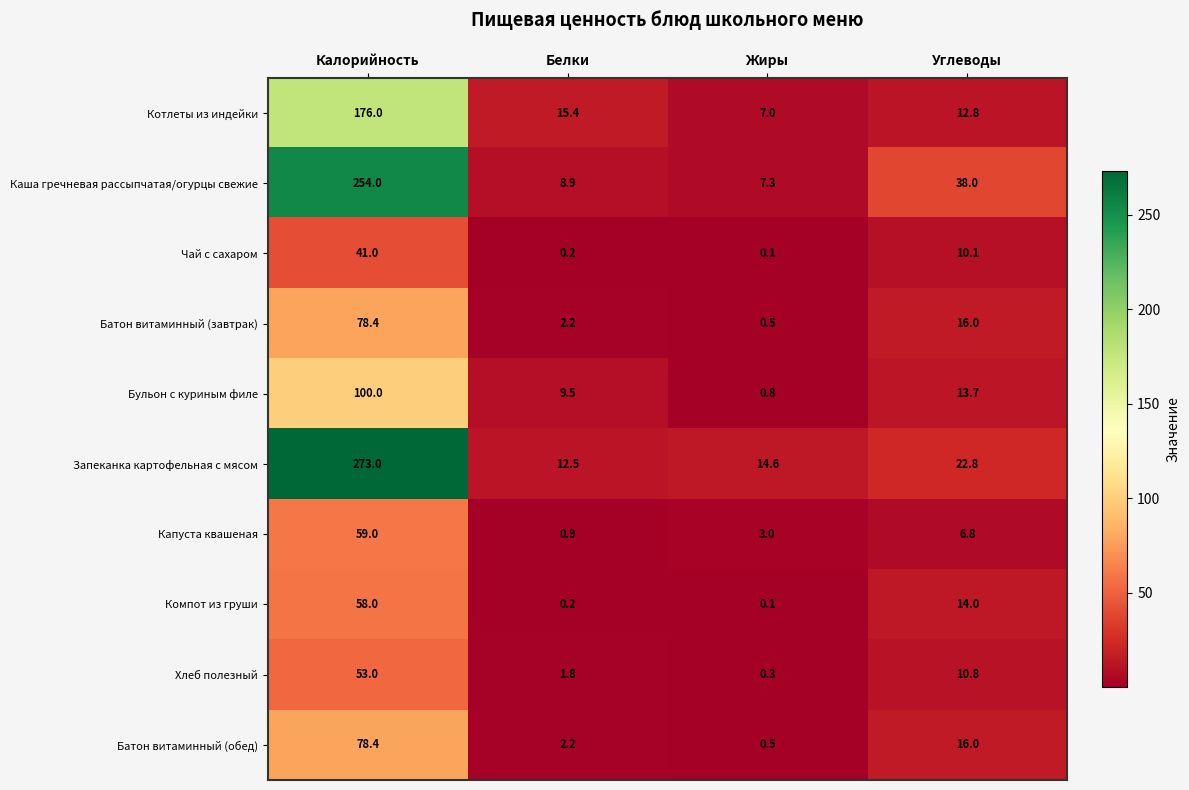

Which label corresponds to the largest value in the chart?

Калорийность